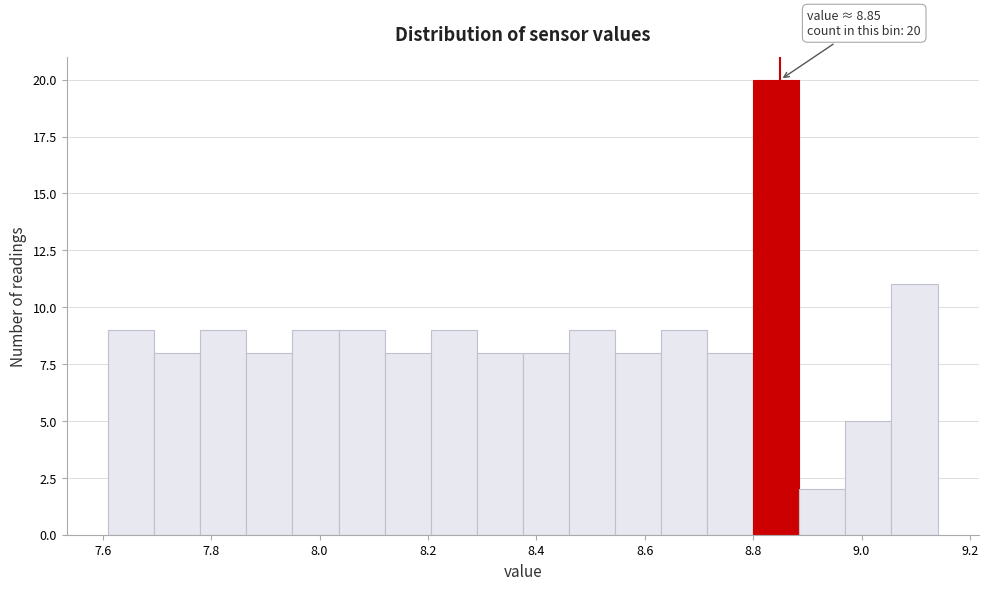

Which range on the x-axis has the tallest bar?

8.800 to 8.885